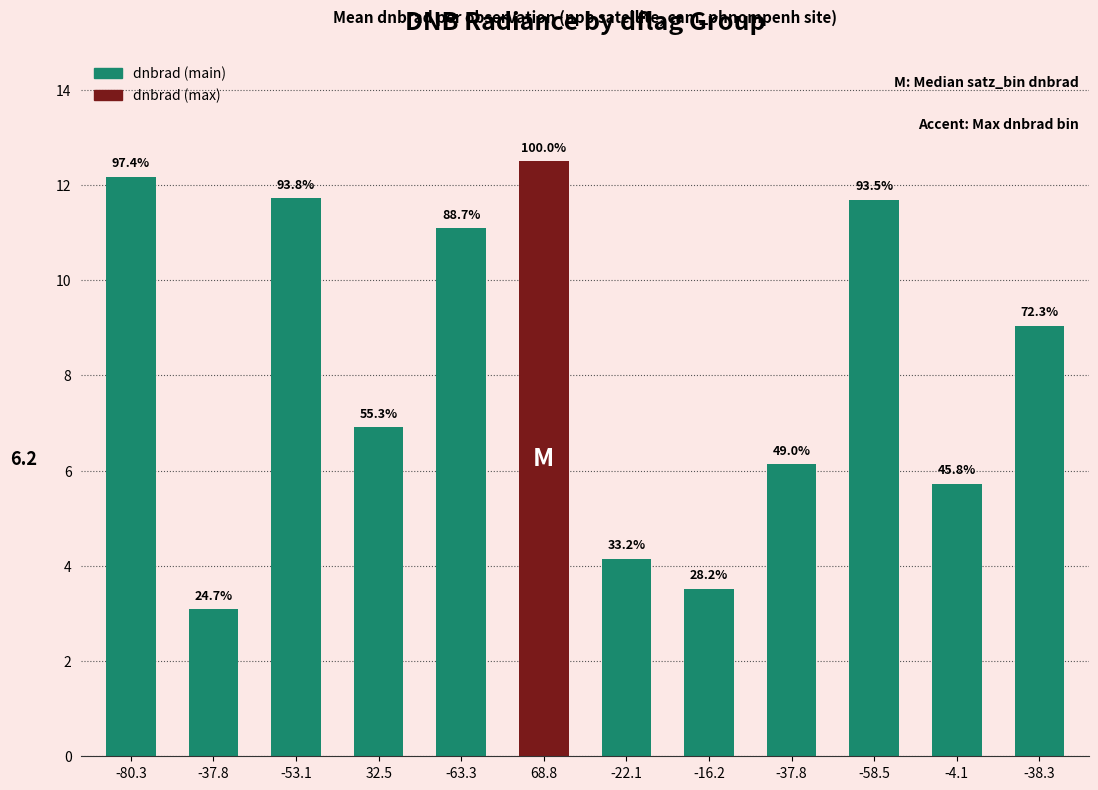

Does the chart contain any negative values?

No